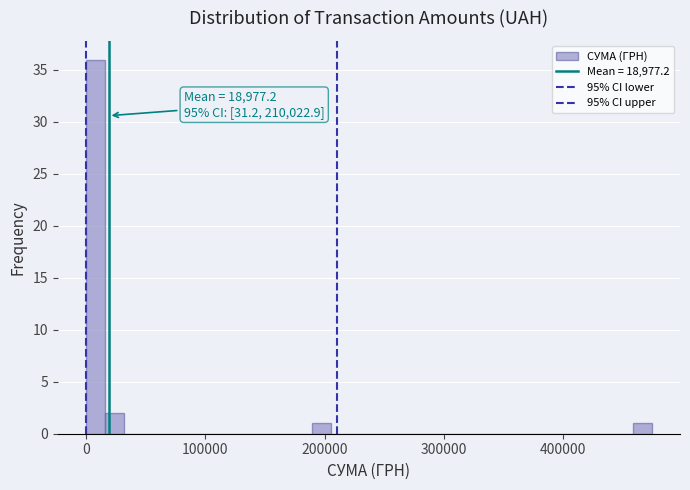

Around what value on the x-axis is the tallest bar? Give the approximate position of its centre, as read against the axis.

10000